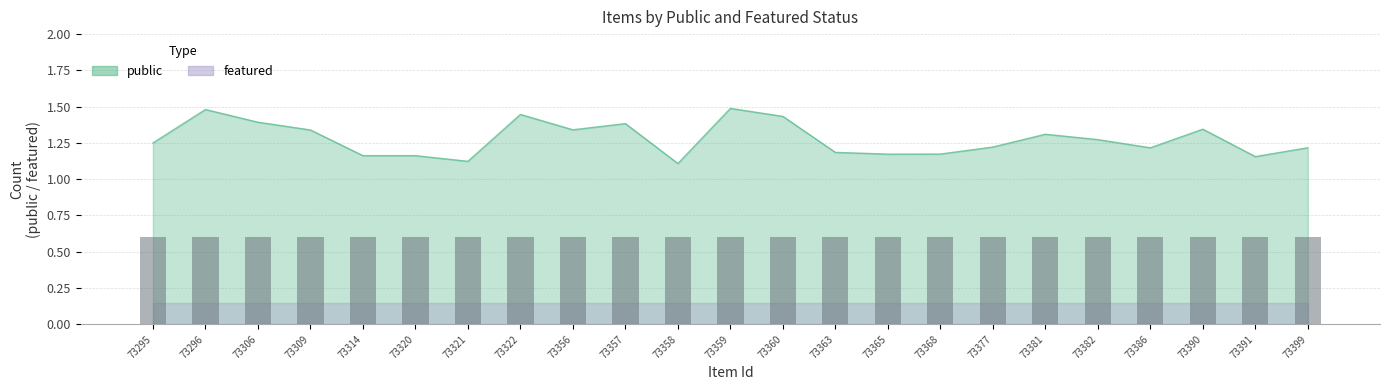

Which series has the widest spread of values?

public